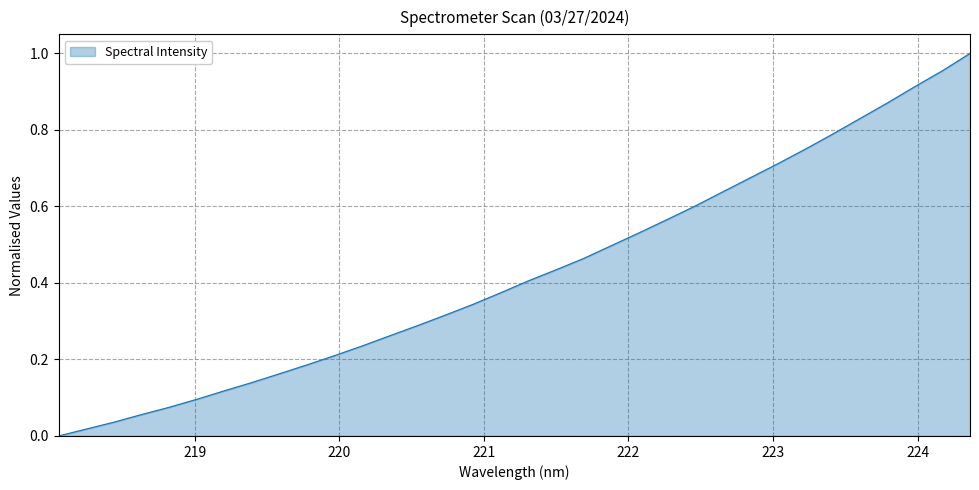

What is the average value?

0.4